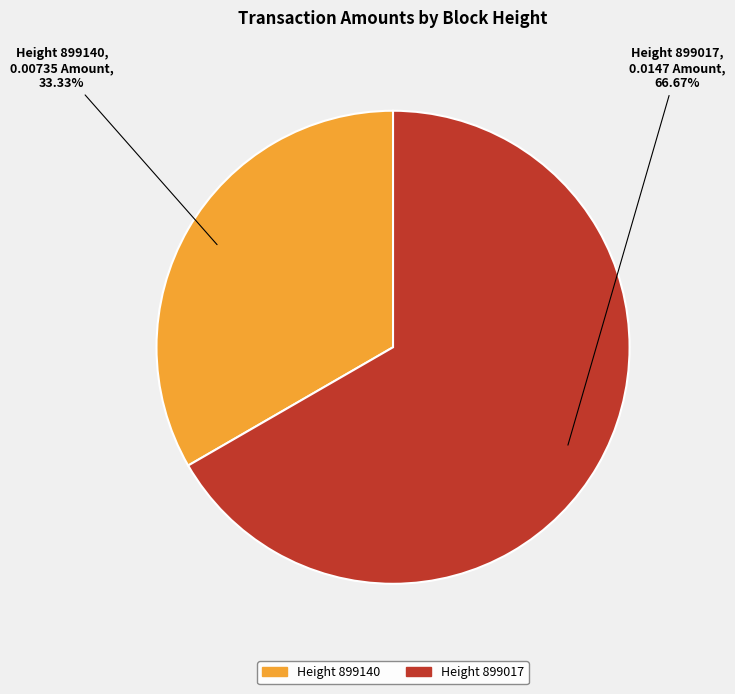

Is there a majority slice in this chart?

Yes